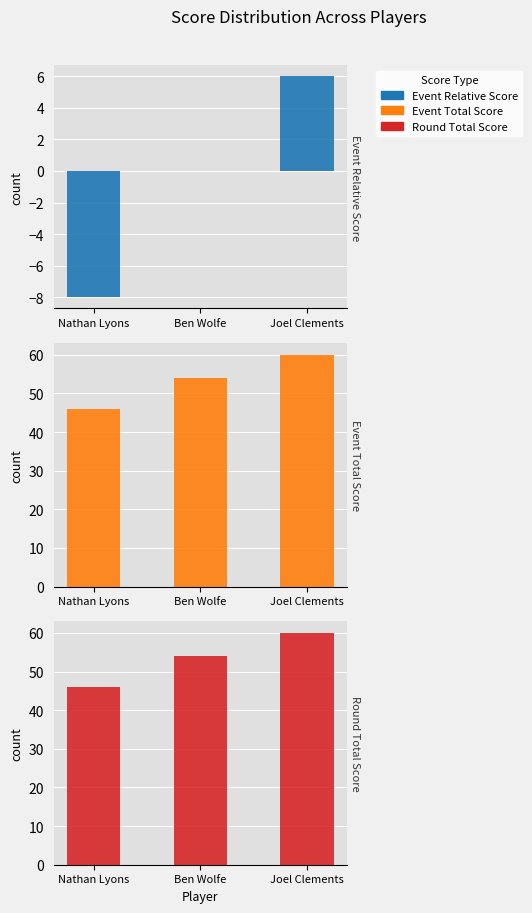

What is the minimum value for round_total_score?

46